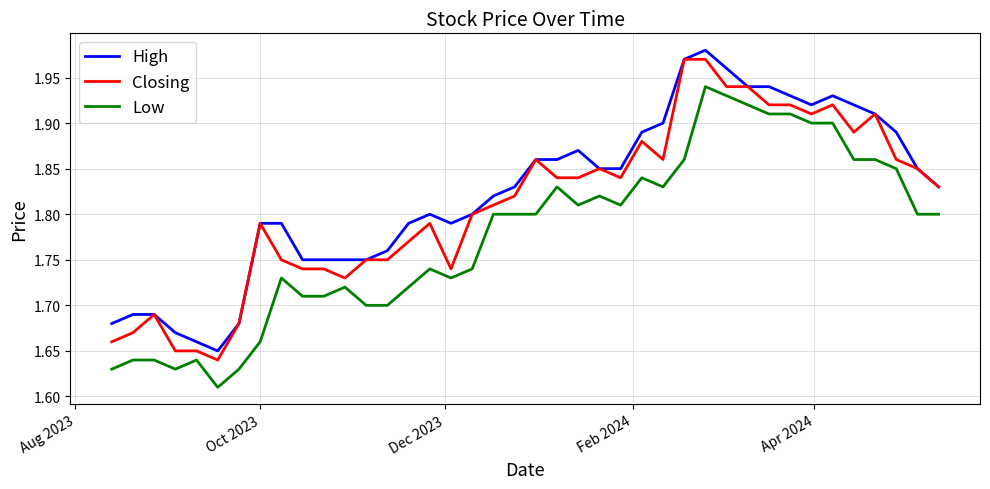

List the series in order of their overall mean, lowest first.

Low, Closing, High